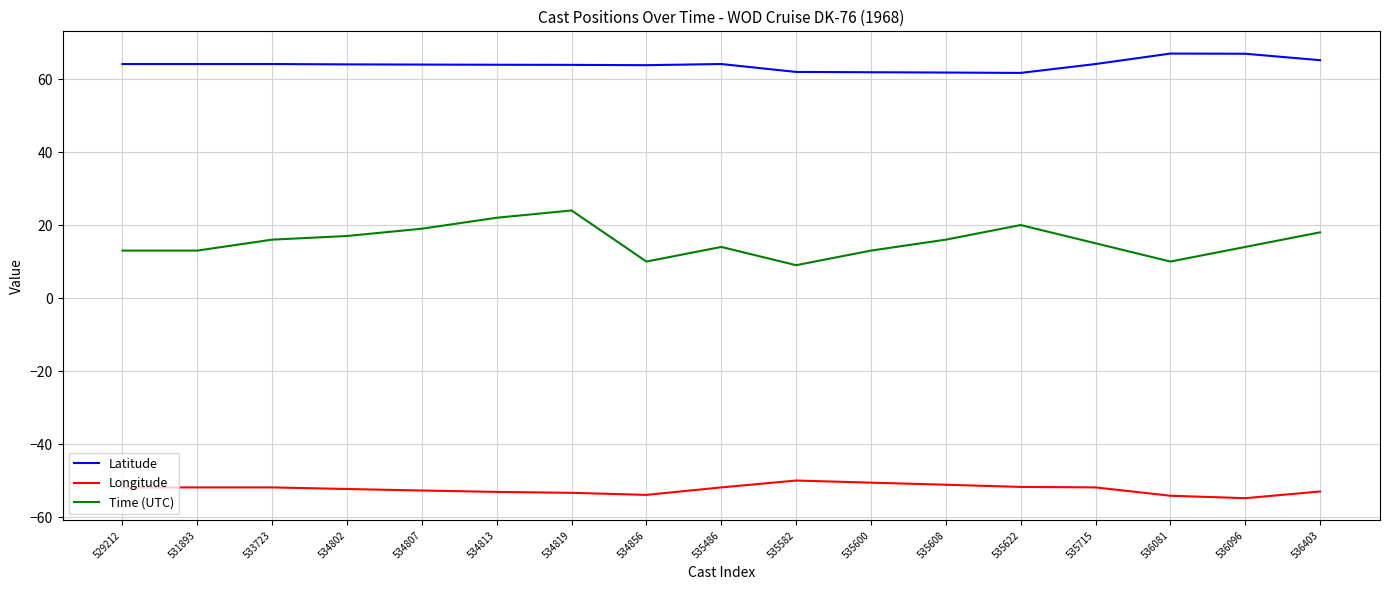

Which series has the widest spread of values?

Time (UTC)